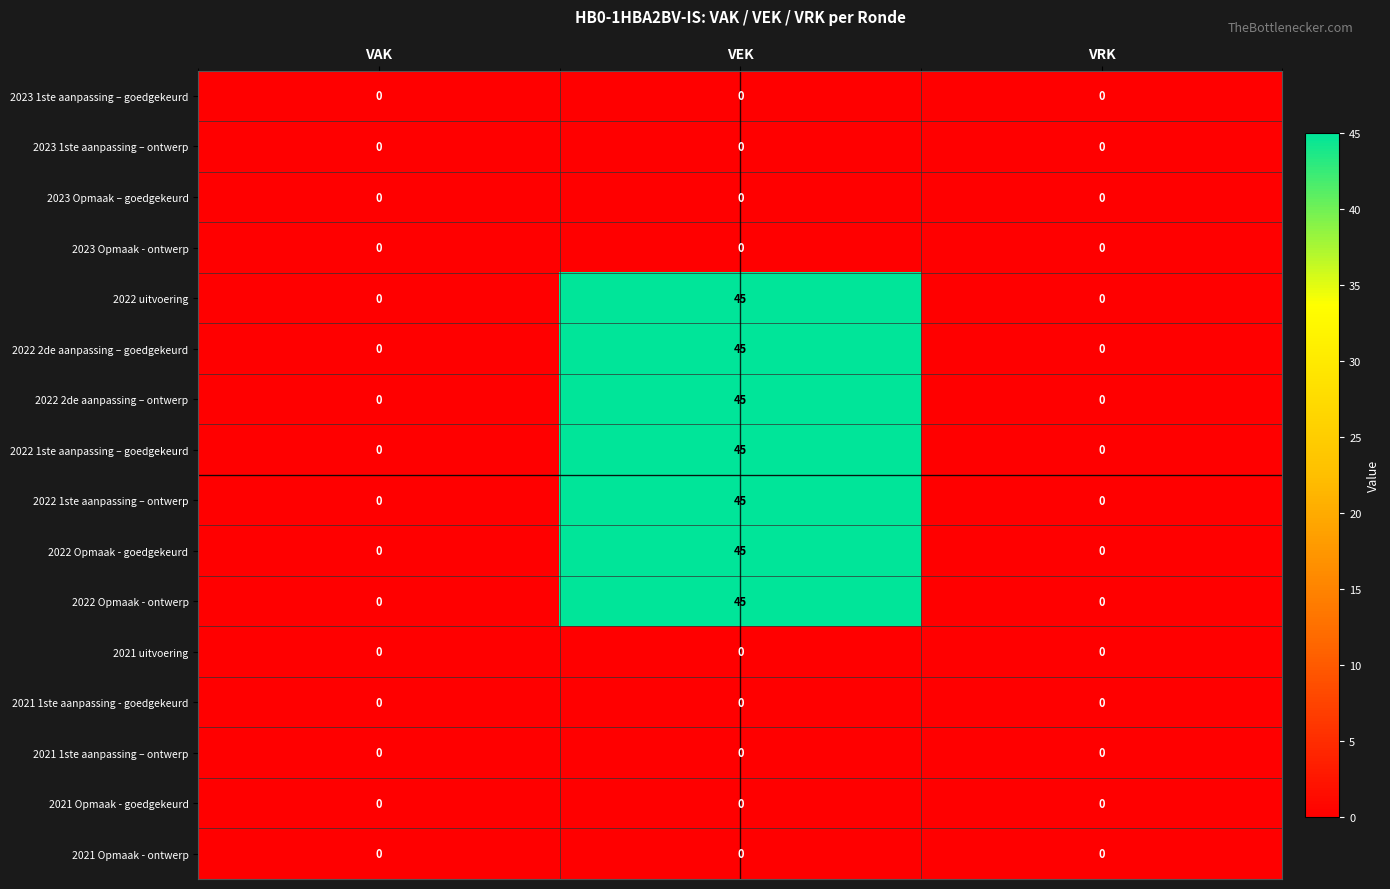

Count the number of categories in the chart.

3